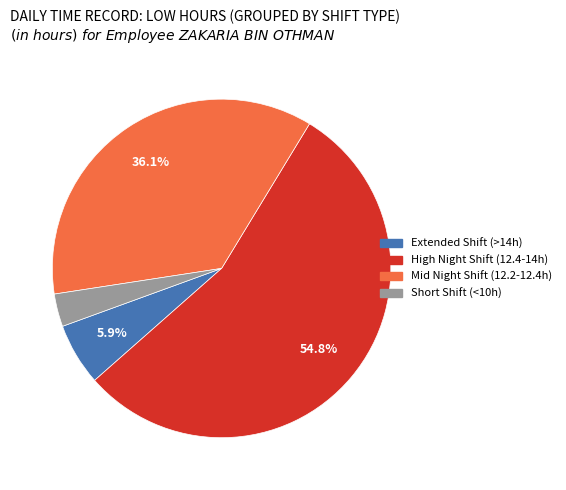

Does any single category account for the majority?

Yes